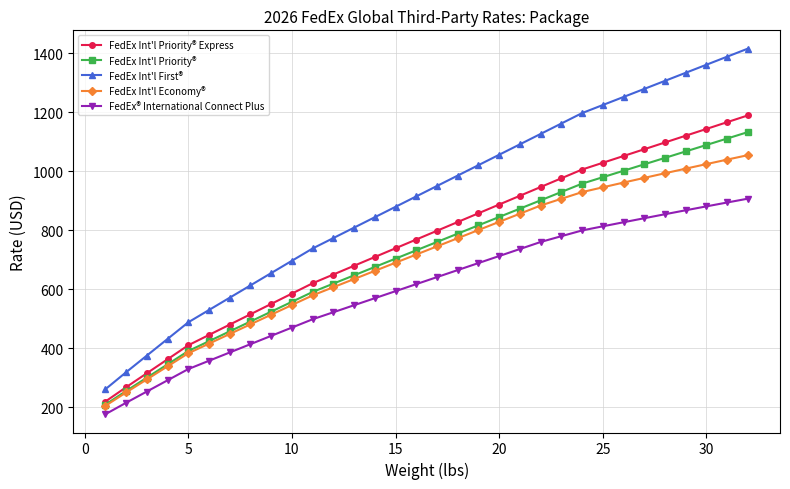

What is the sum of all FedEx Int'l Economy® values?

22469.7